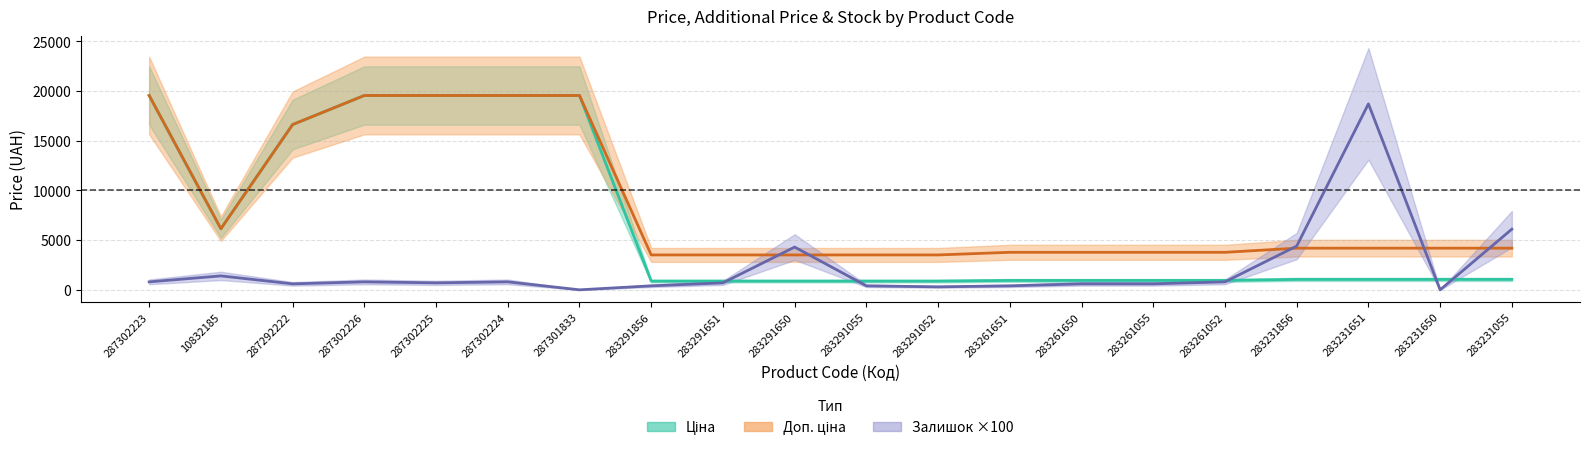

What is the difference between the maximum and minimum values in the Залишок ×100 series?

18700.0